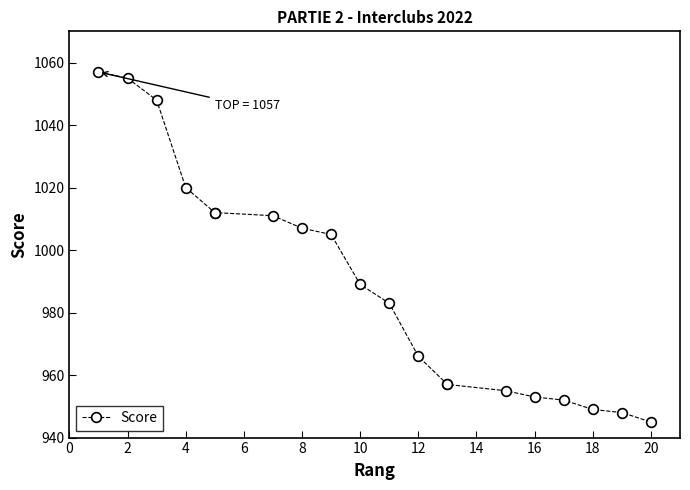

How many lines are shown in the chart?

1